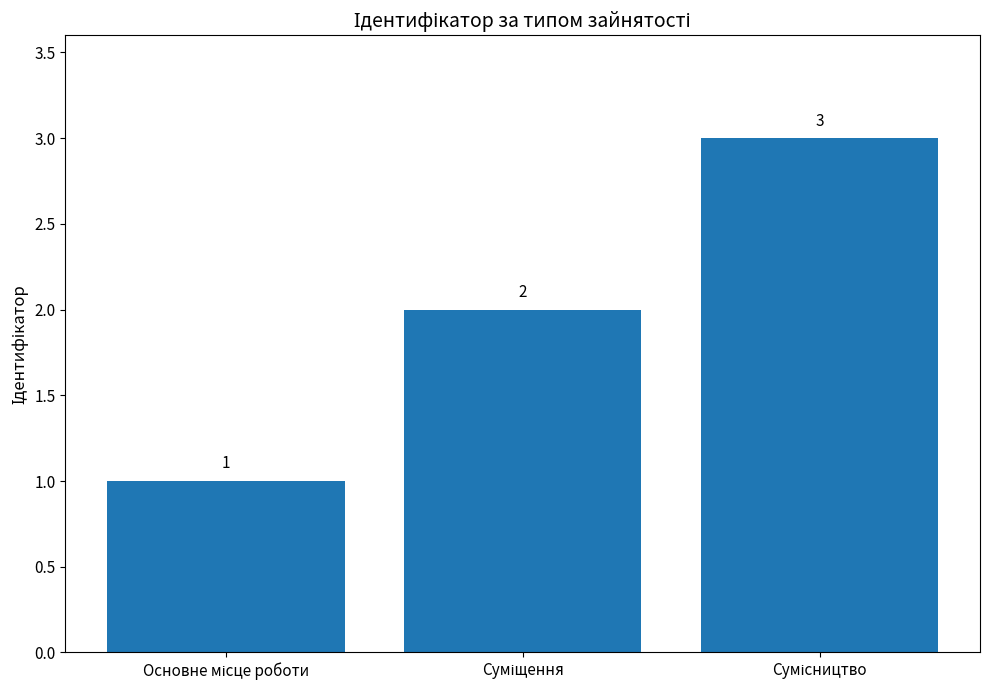

What is the maximum value shown in the chart?

3